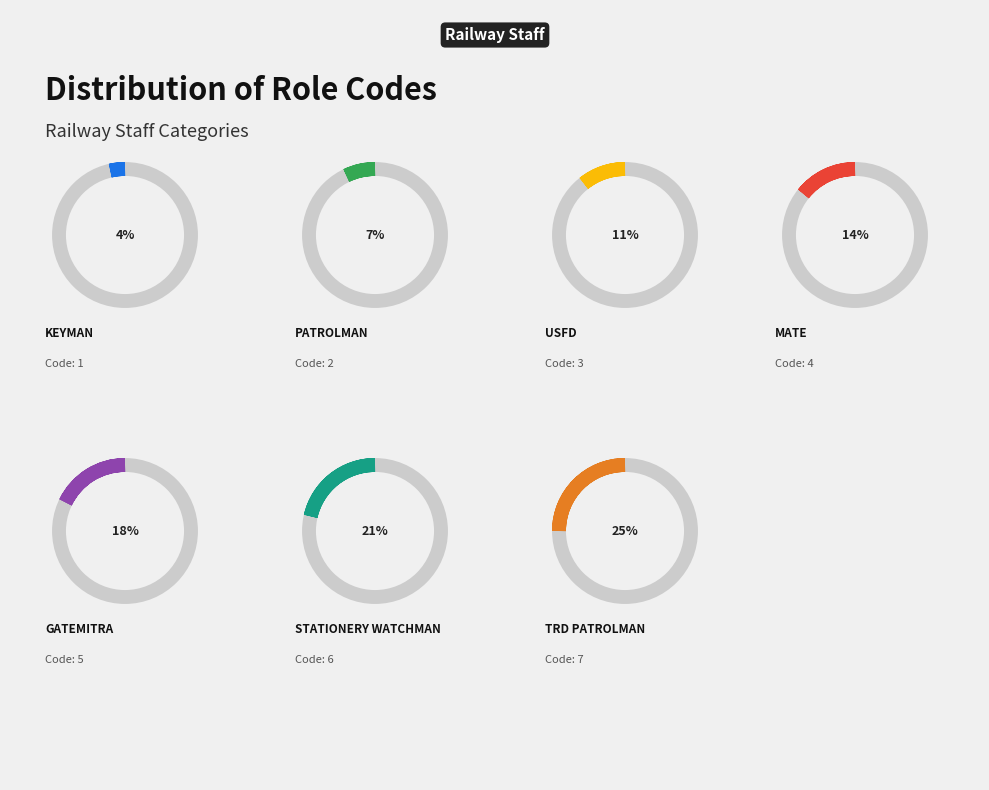

What is the smallest slice in the pie chart?

KEYMAN